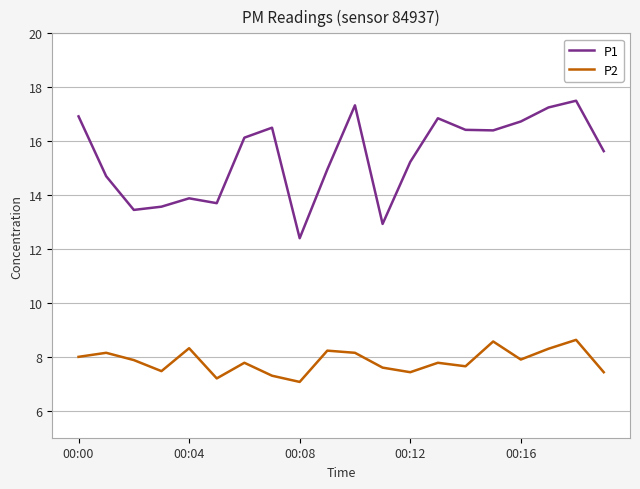

True or false: P1 and P2 cross at least once.

False